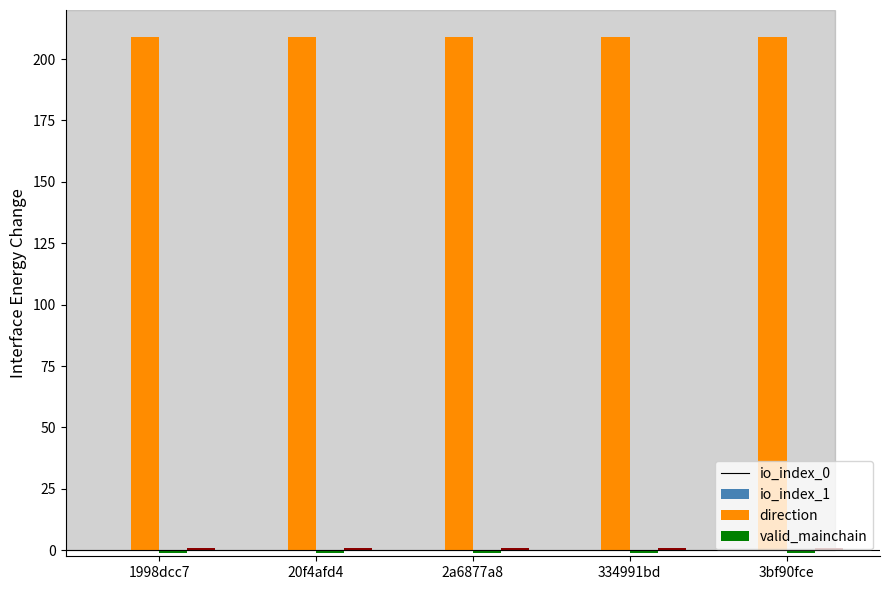

Are the bars grouped side by side (vs. stacked)?

Yes